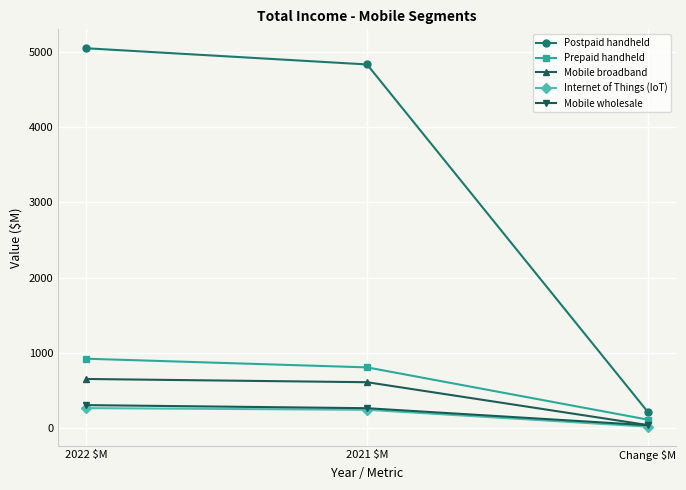

Does the chart display data point markers on the line(s)?

Yes